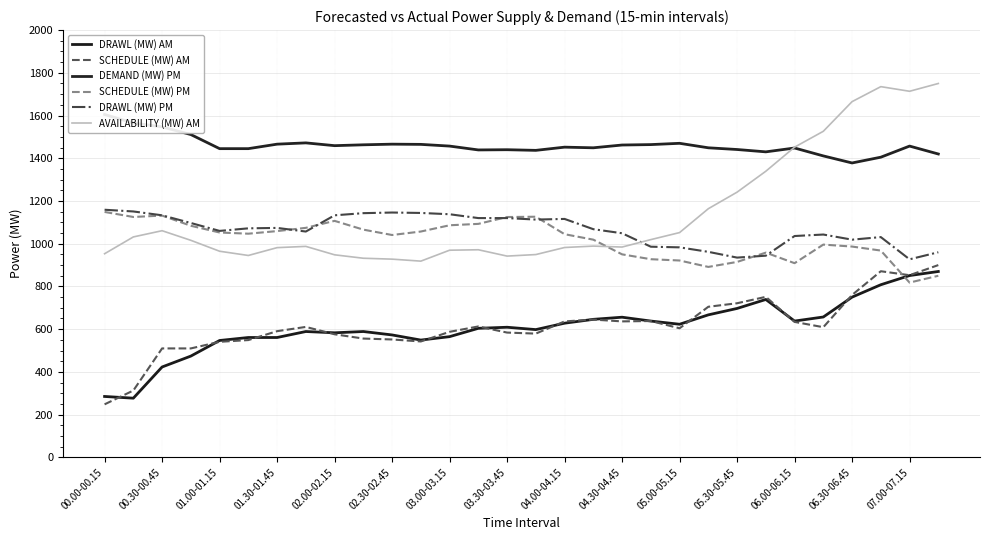

The value of DRAWL (MW) AM at 03.30-03.45 is 609.0. True or false?

True